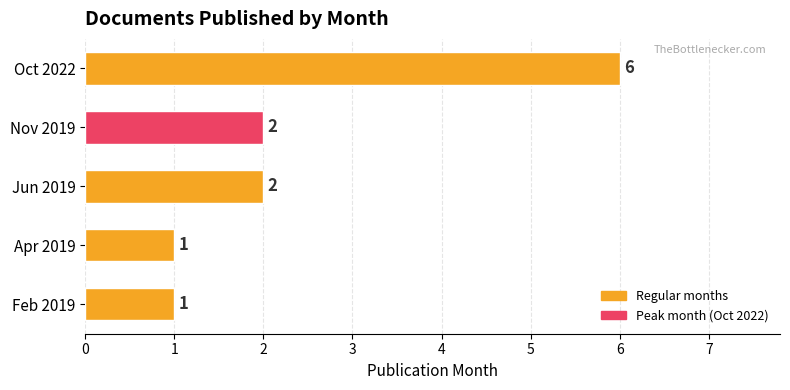

What is the smallest value displayed?

1